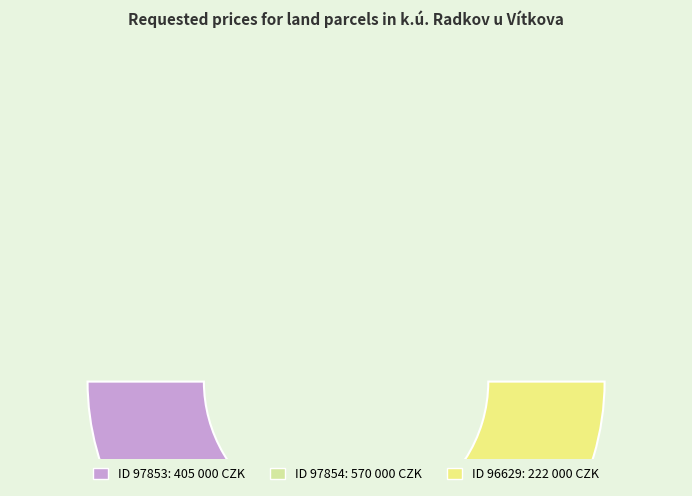

To the nearest percent, what is the difference between the largest and smallest slice percentages?

29%